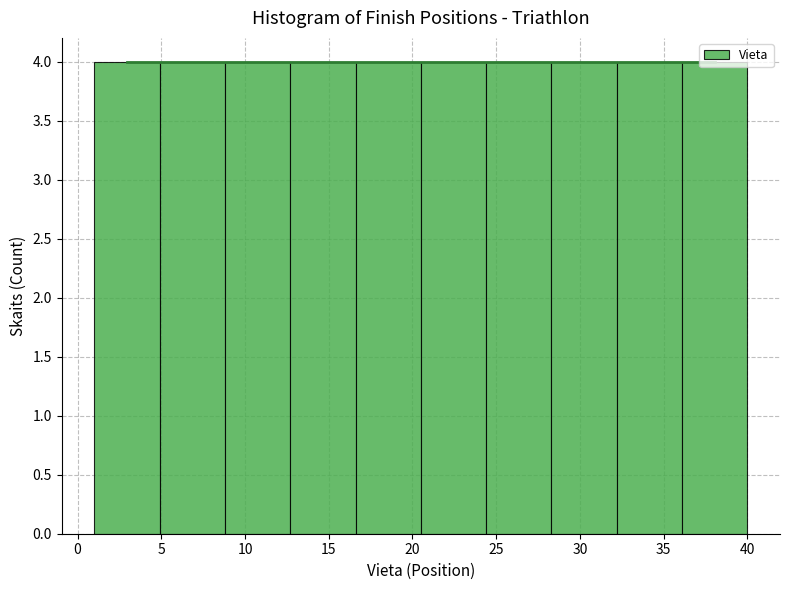

How tall is the bar that spans 4.9 to 8.8 on the x-axis? Neither the bar edges nor the heights are printed on the chart, so give them approximately, as read against the axes.

4